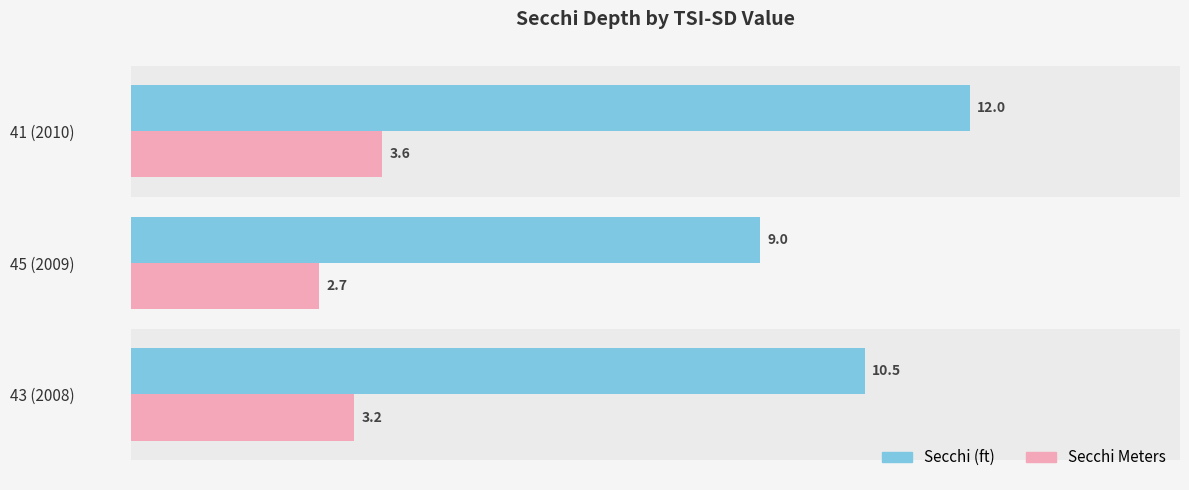

At which category is the sum across all series the highest?

41 (2010)